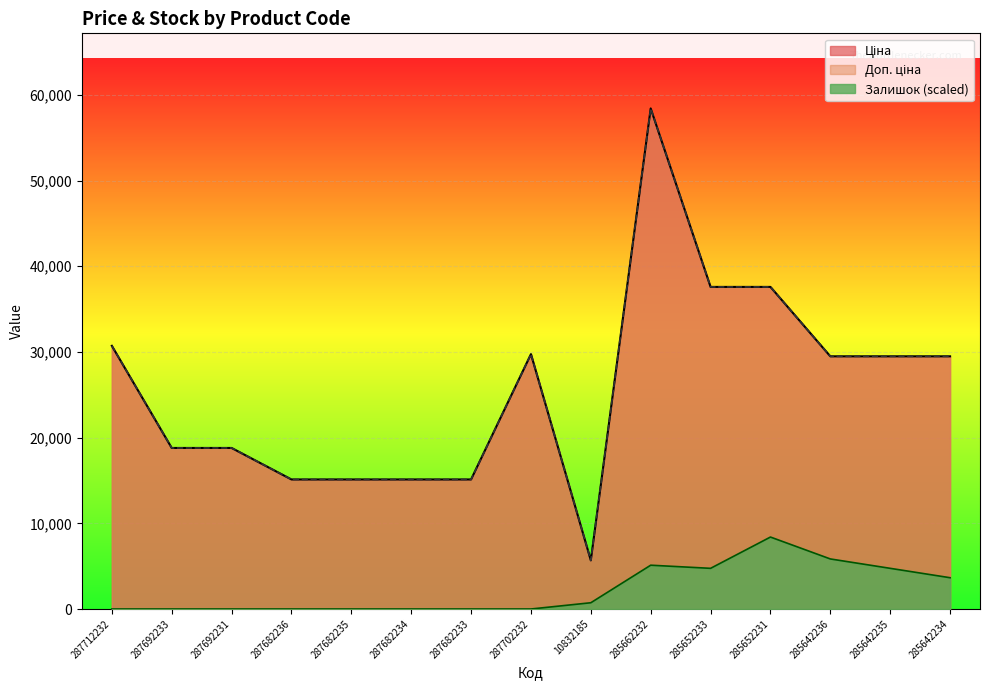

Rank the series at 285652231 from lowest to highest value.

Залишок, Ціна, Доп. ціна